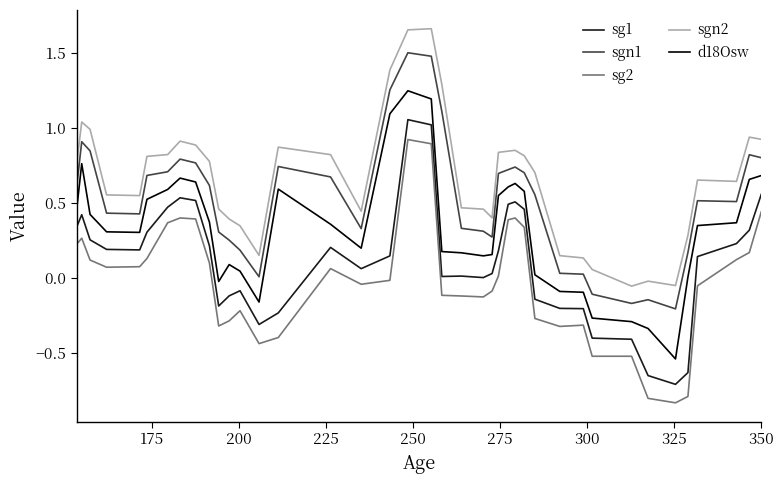

Which series has the largest total across all categories?

sgn2